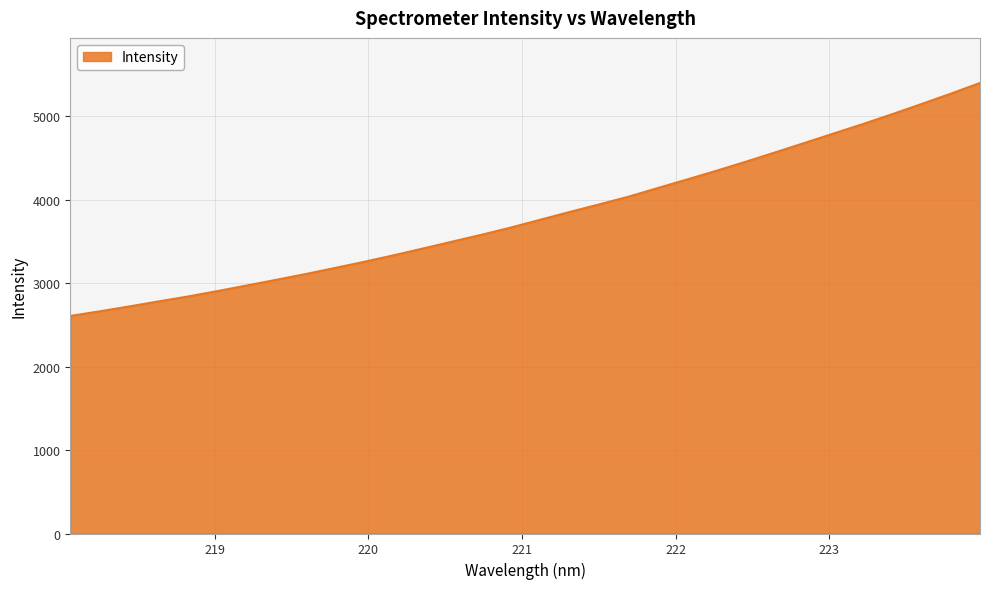

How many series are shown in this chart?

1